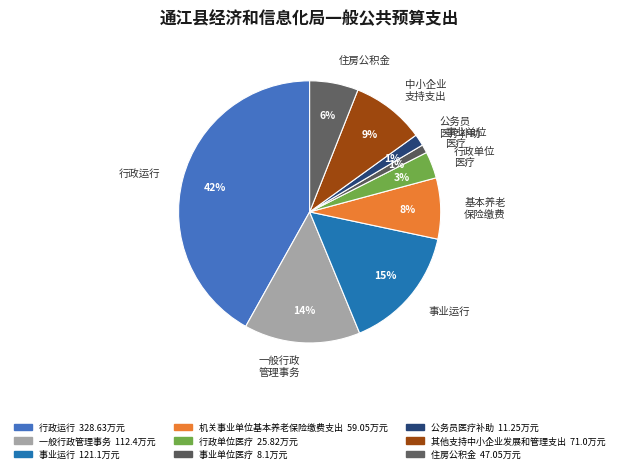

What is the largest slice in the pie chart?

行政运行